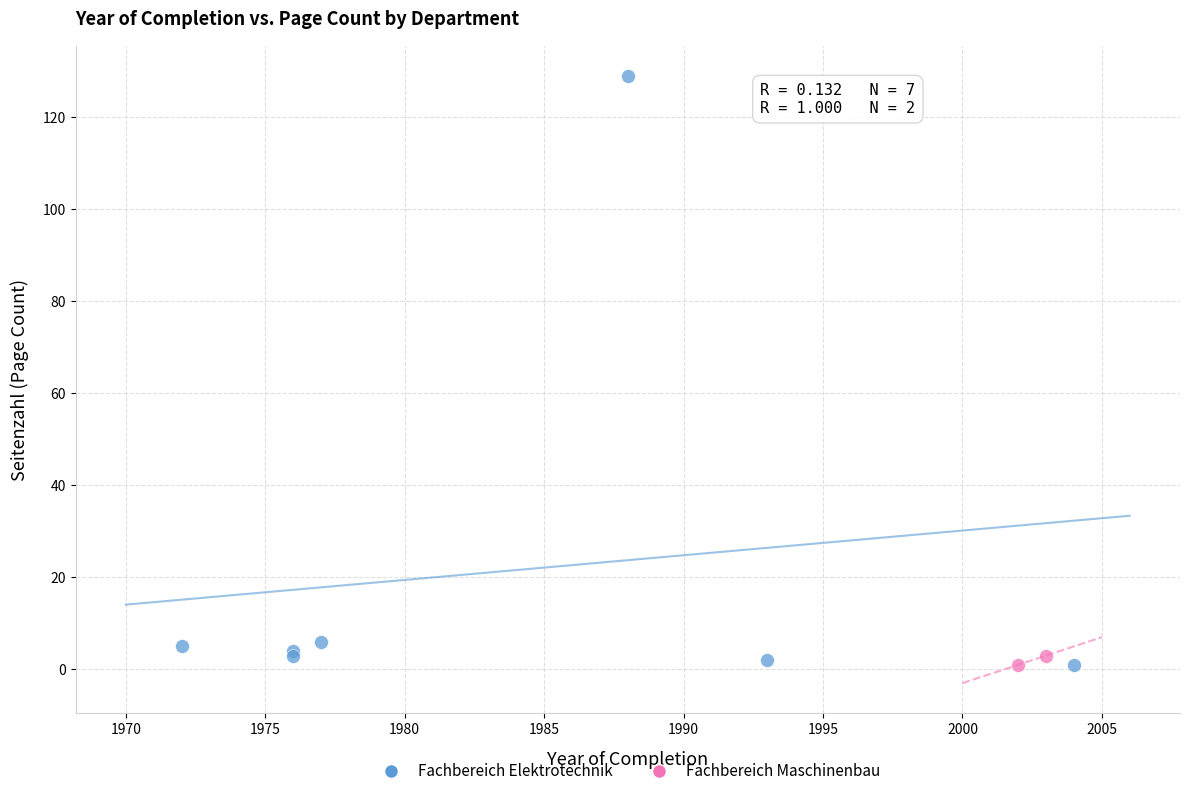

What are all the series names shown in the legend?

Fachbereich Elektrotechnik, Fachbereich Maschinenbau